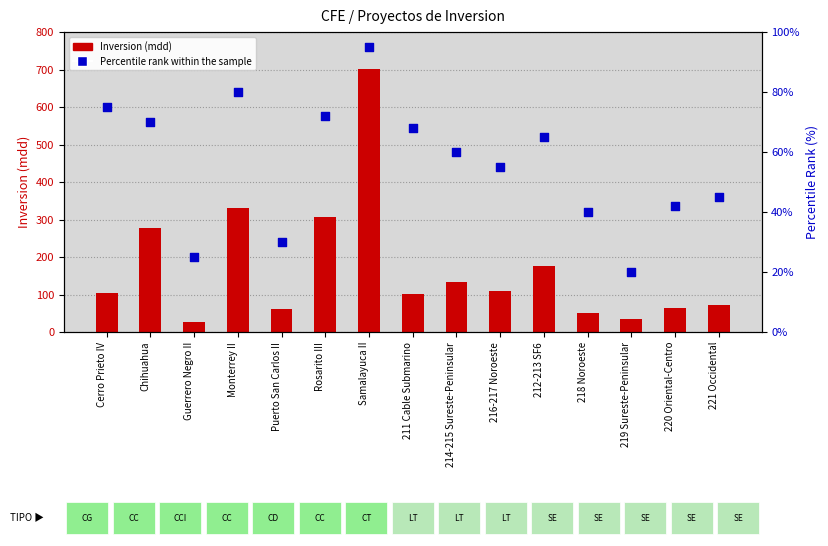

Which series has the largest total across all categories?

Inversion (mdd)